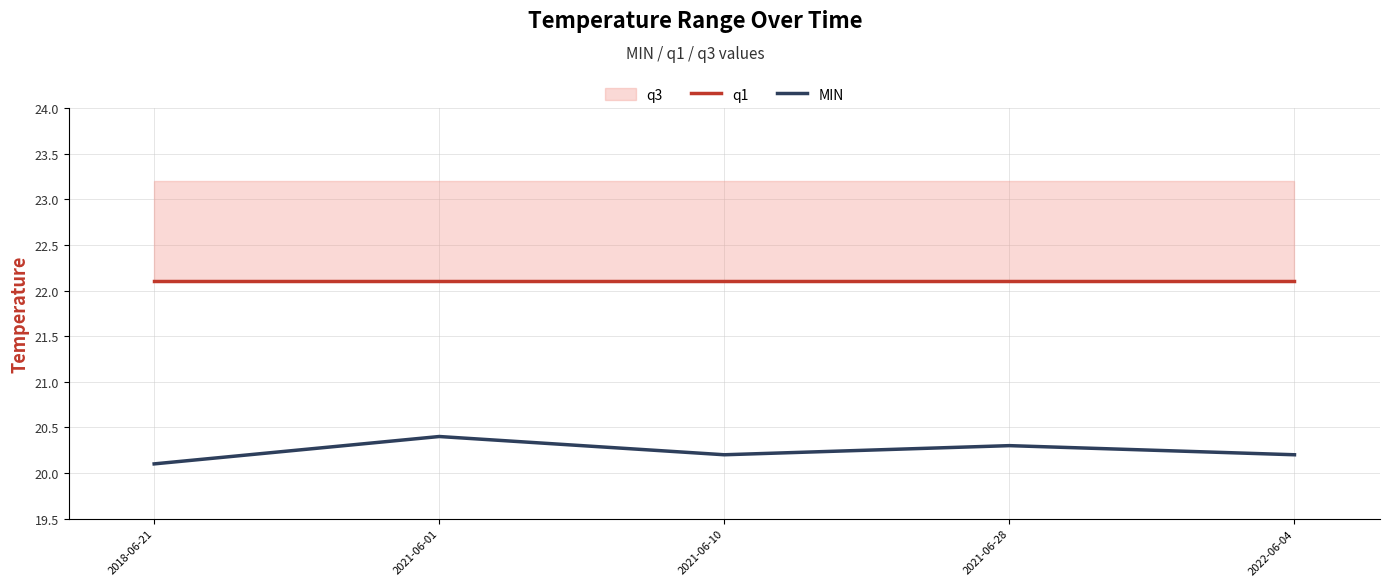

At how many categories does at least one series exceed 20?

5